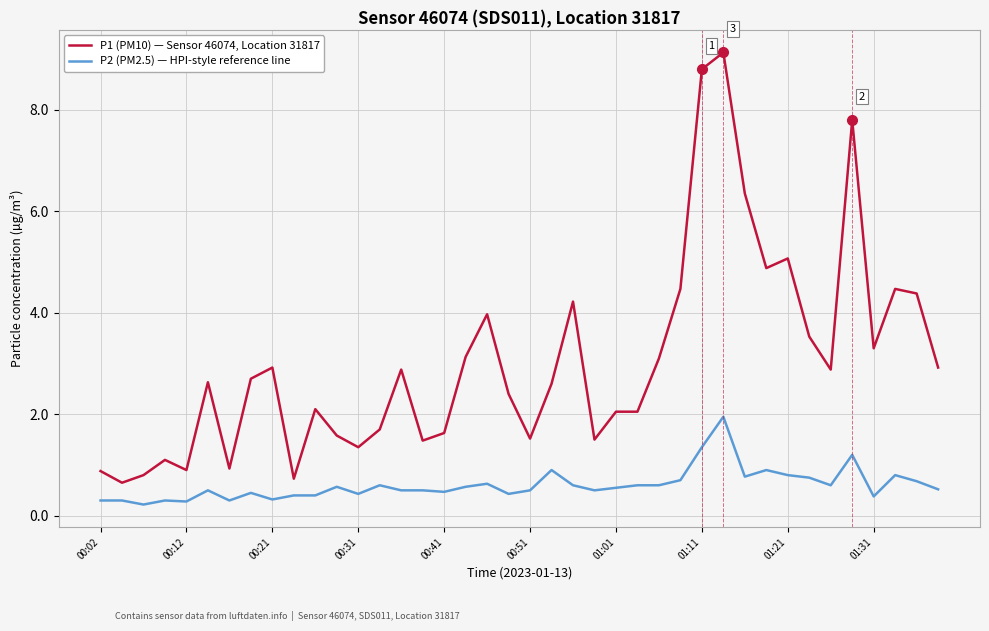

At how many categories does at least one series exceed 5?

5